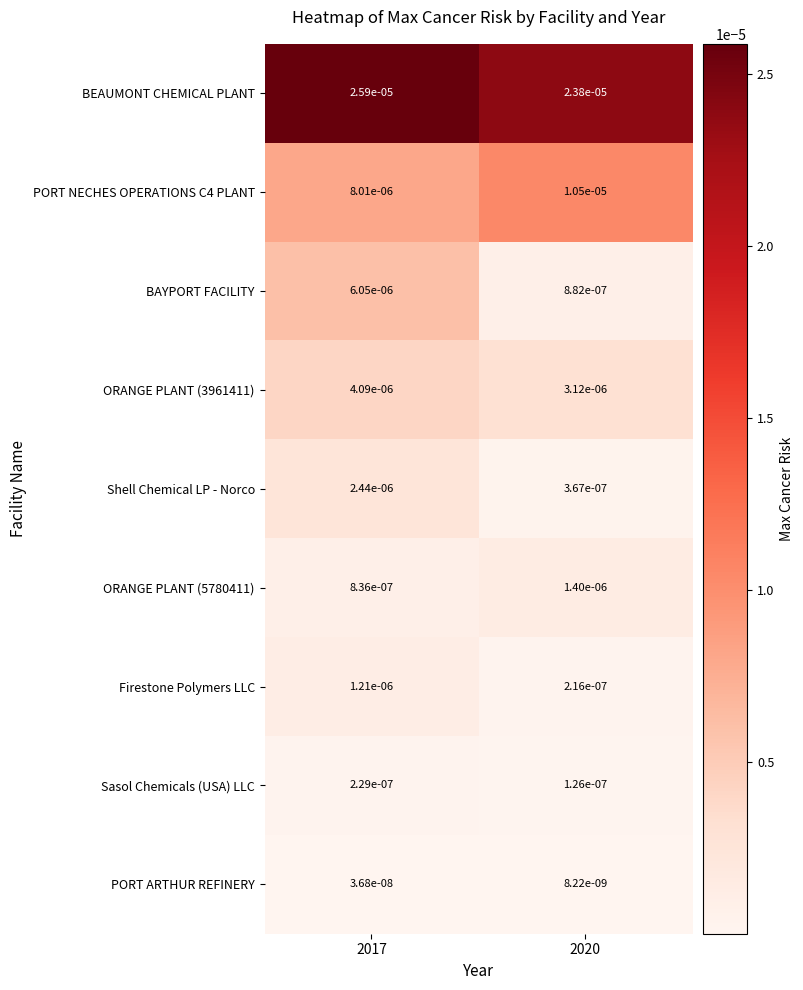

Is the value of BAYPORT FACILITY at 2020 greater than the value of PORT NECHES OPERATIONS C4 PLANT at 2020?

No